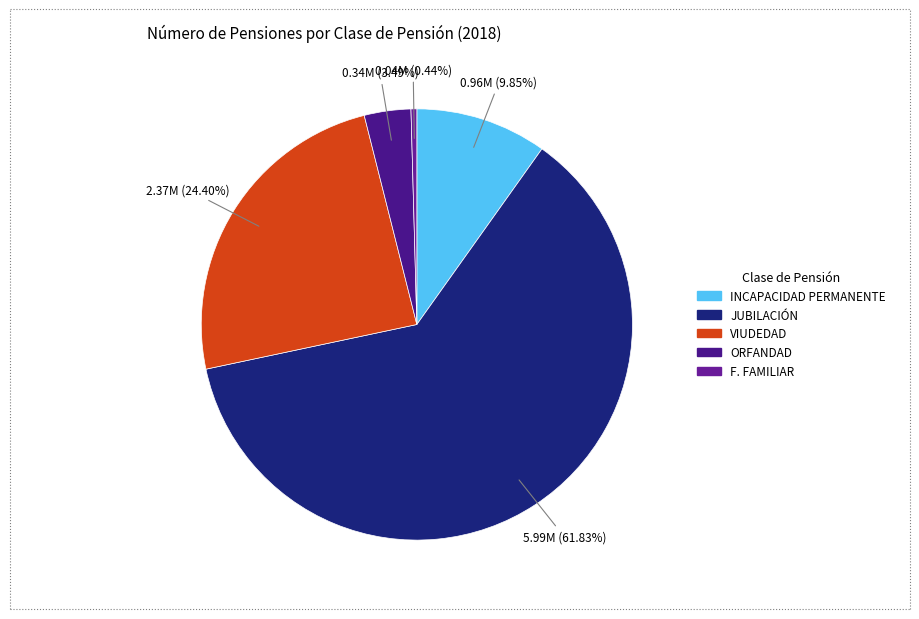

Approximately how many times larger is the value at VIUDEDAD compared to F. FAMILIAR?

55.9